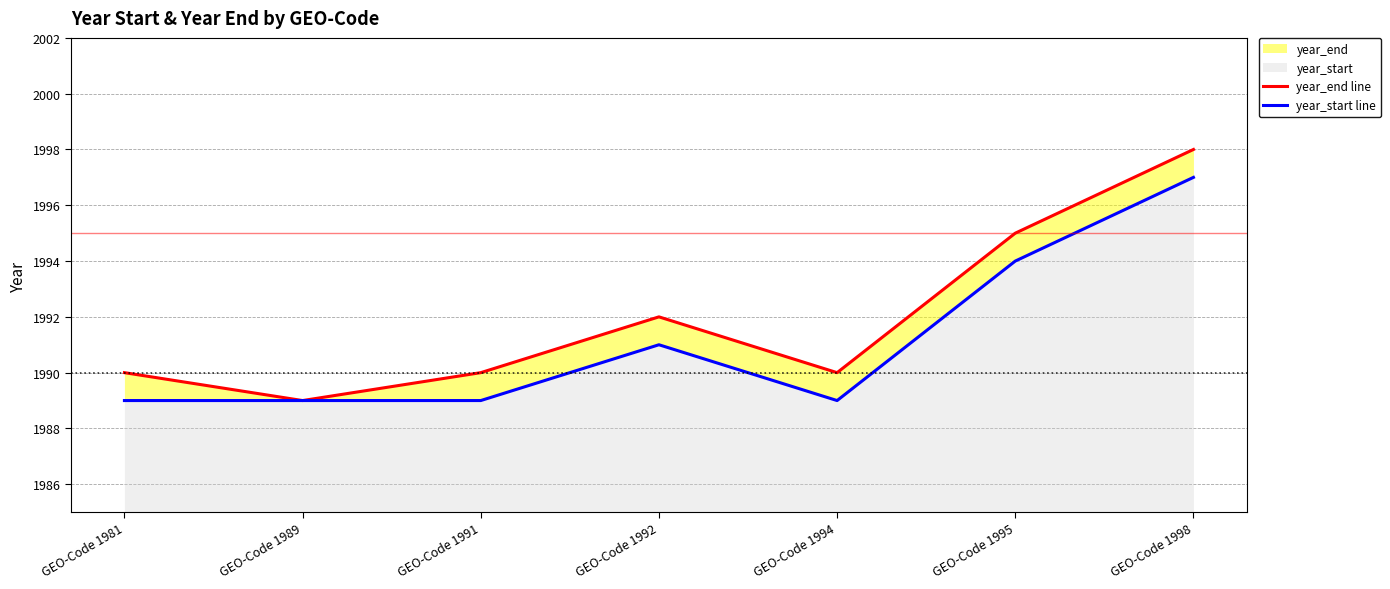

At which category does year_end line reach its first local valley?

GEO-Code 1989